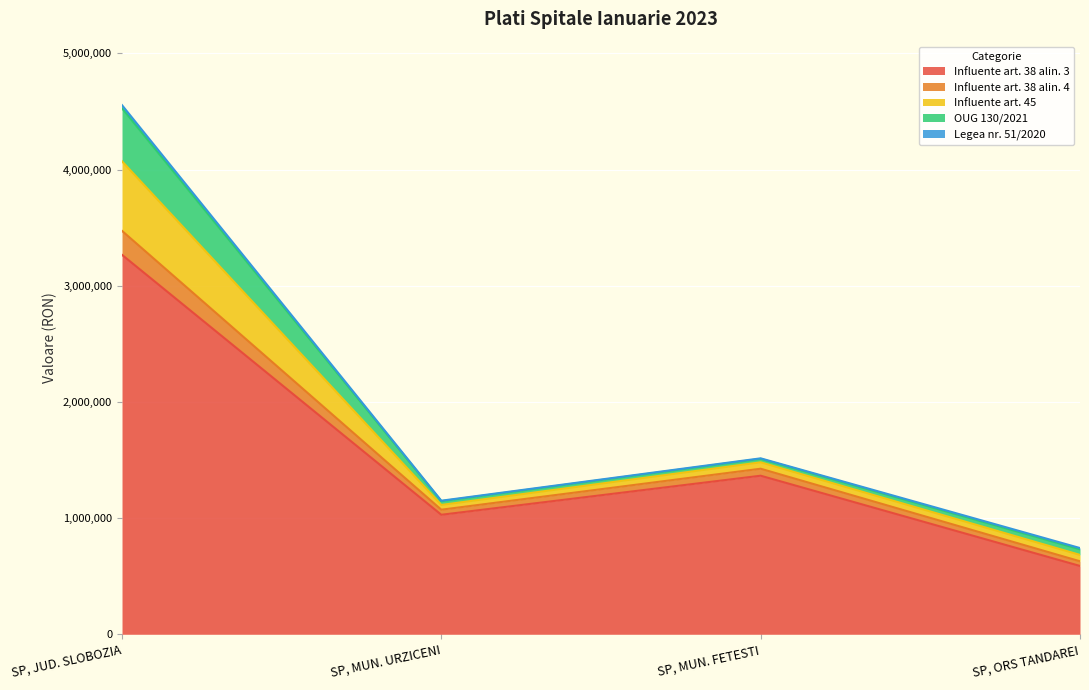

At which label does Influente art. 38 alin. 3 reach its minimum?

SP, ORS TANDAREI